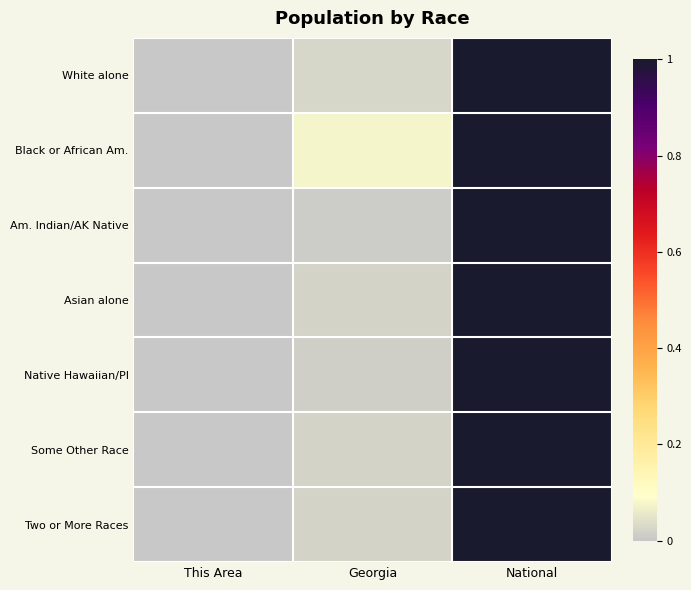

Between This Area and Georgia, which series saw the biggest shift?

Black or African Am.